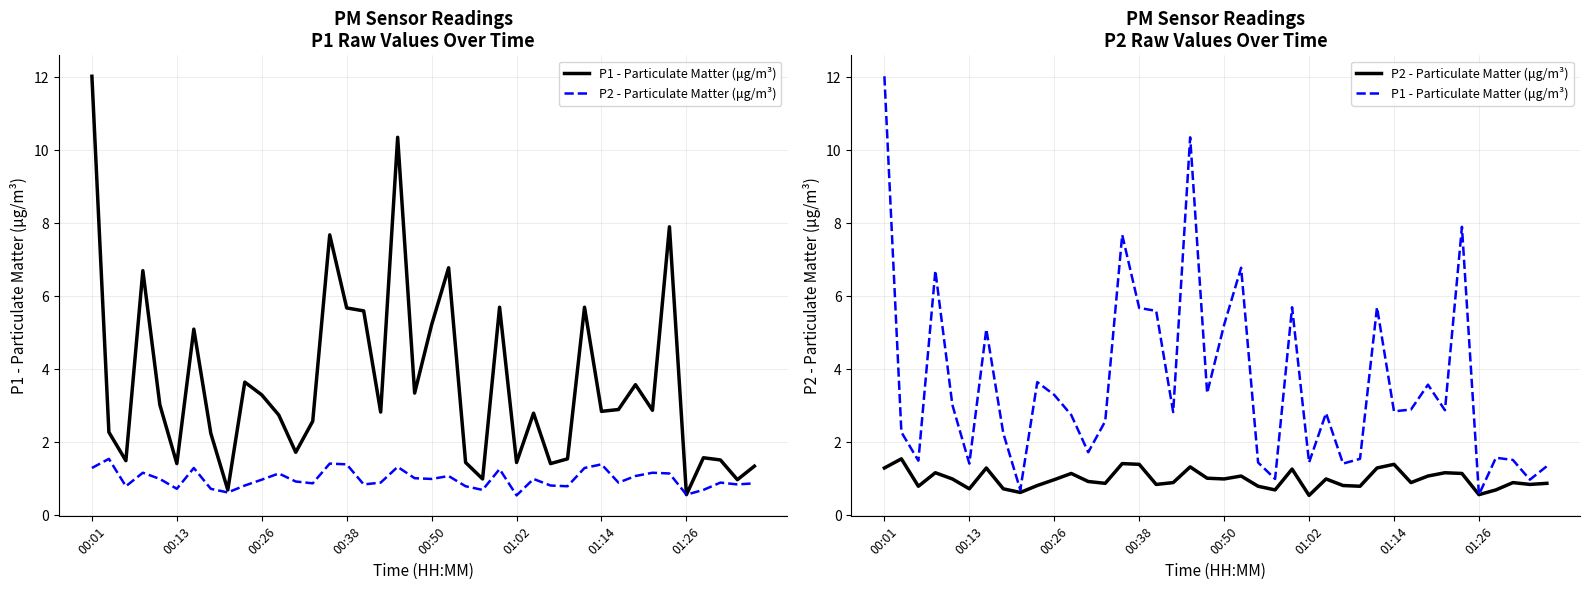

List the series in order of their peak value, highest first.

P1 - Particulate Matter (μg/m³), P2 - Particulate Matter (μg/m³)